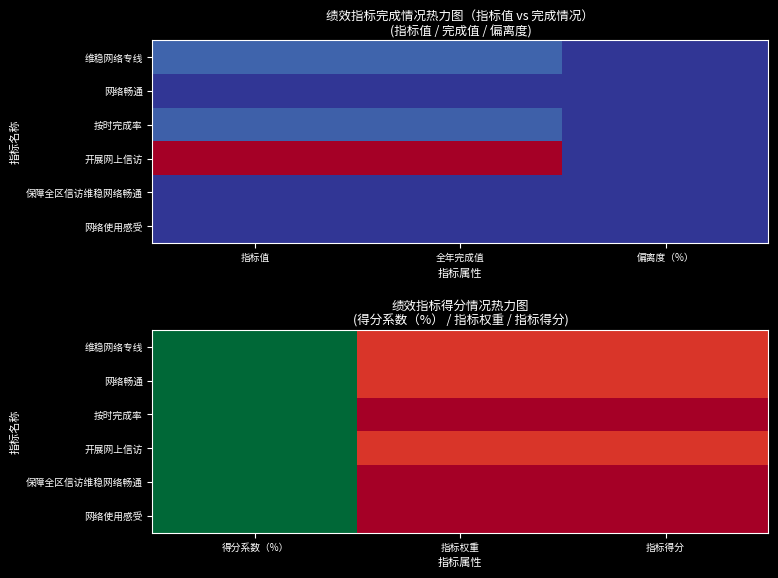

At how many categories does at least one series exceed 36?

1